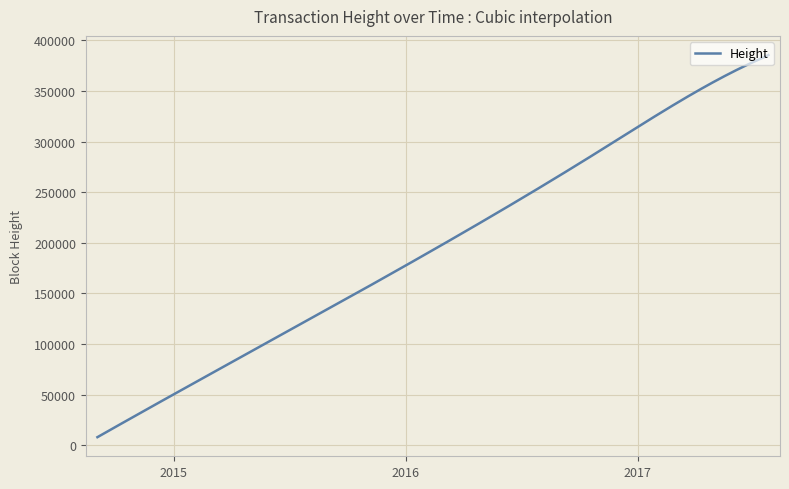

What is the difference between the maximum and minimum values?

377719.0